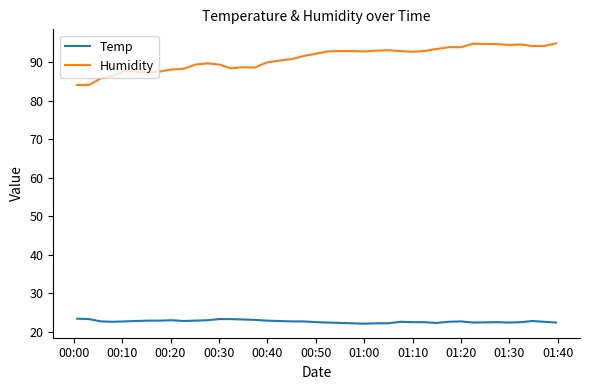

List the series in order of their overall mean, lowest first.

Temp, Humidity